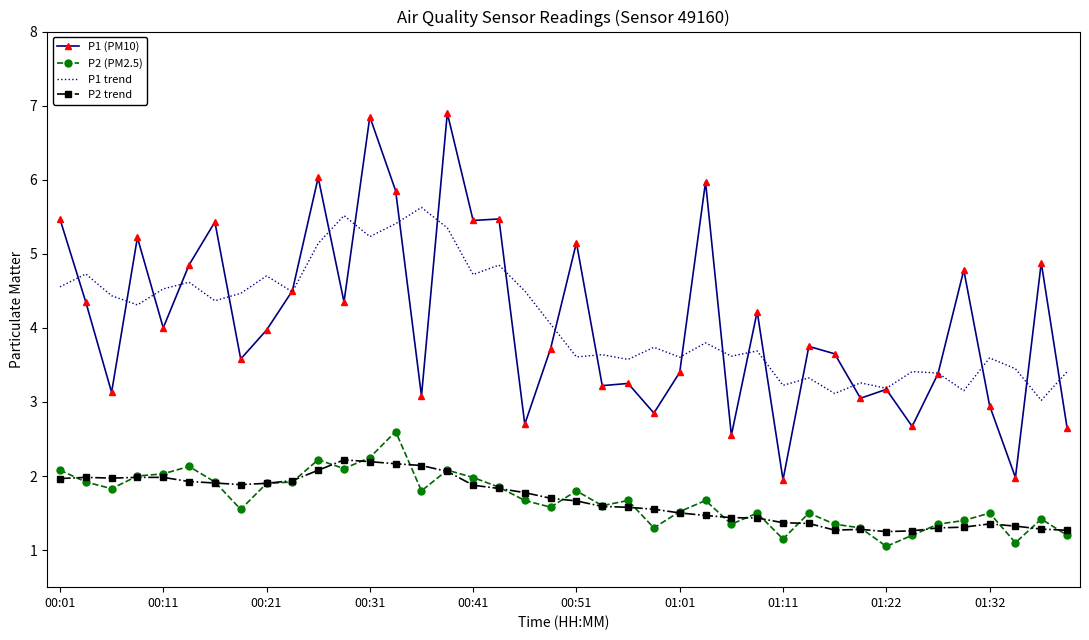

What is the highest value of the P2 trend series?

2.2